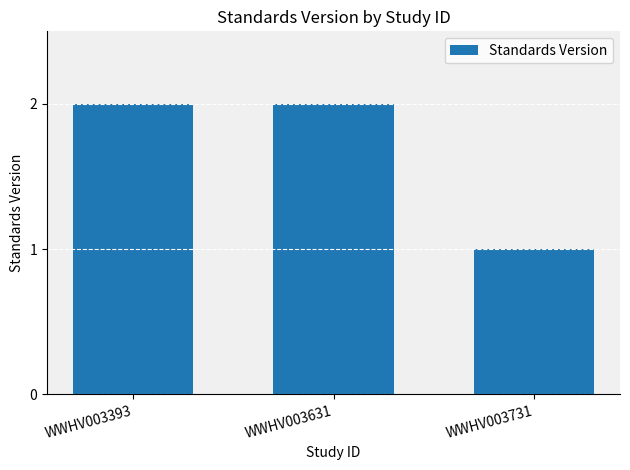

What is the ratio of the value at WWHV003631 to the value at WWHV003393?

1.0